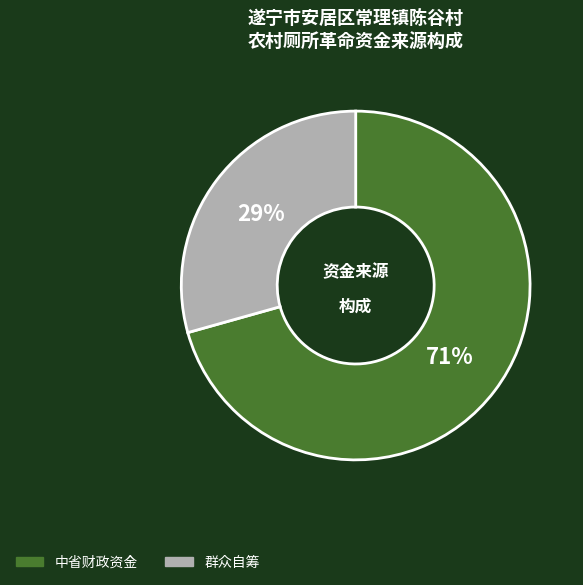

How many segments does this pie chart have?

2